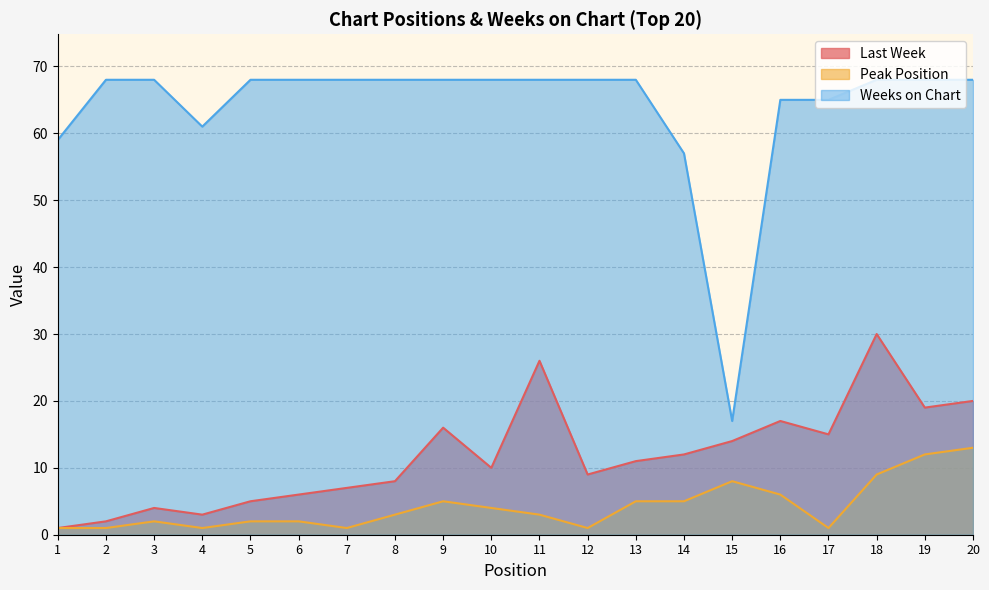

What is the difference between the second highest and minimum values in the Last Week series?

25